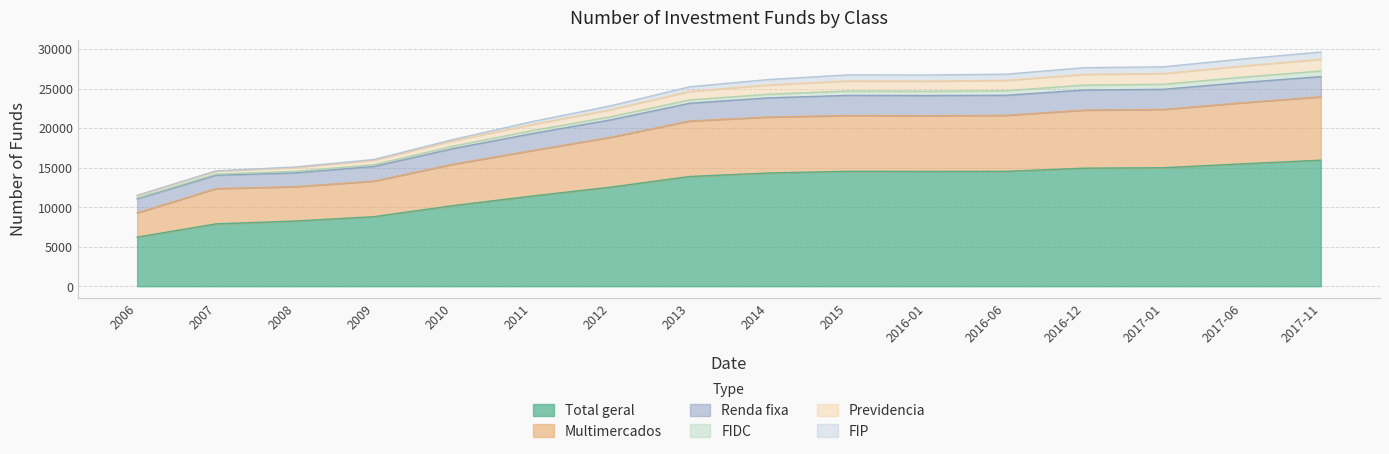

At which label is Total geral closest to 11079?

2011